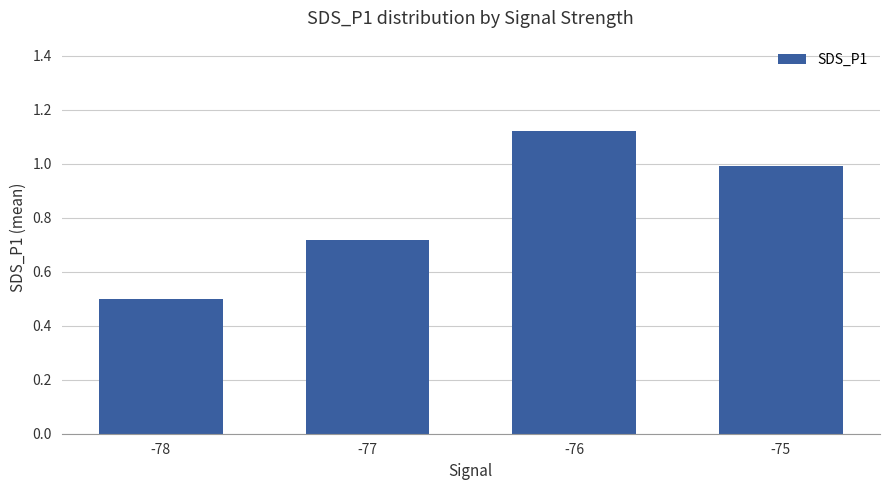

What is the difference between the values at -76 and -75?

0.1